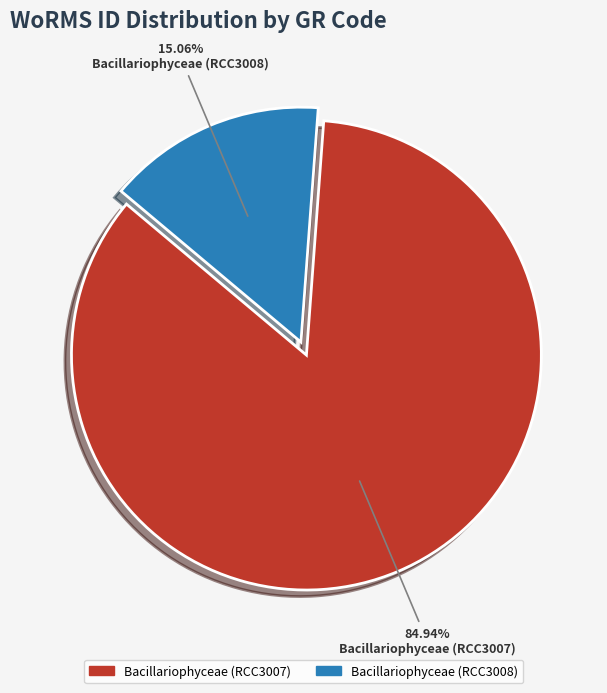

What percentage is the Bacillariophyceae (RCC3008) slice, to the nearest percent?

15%